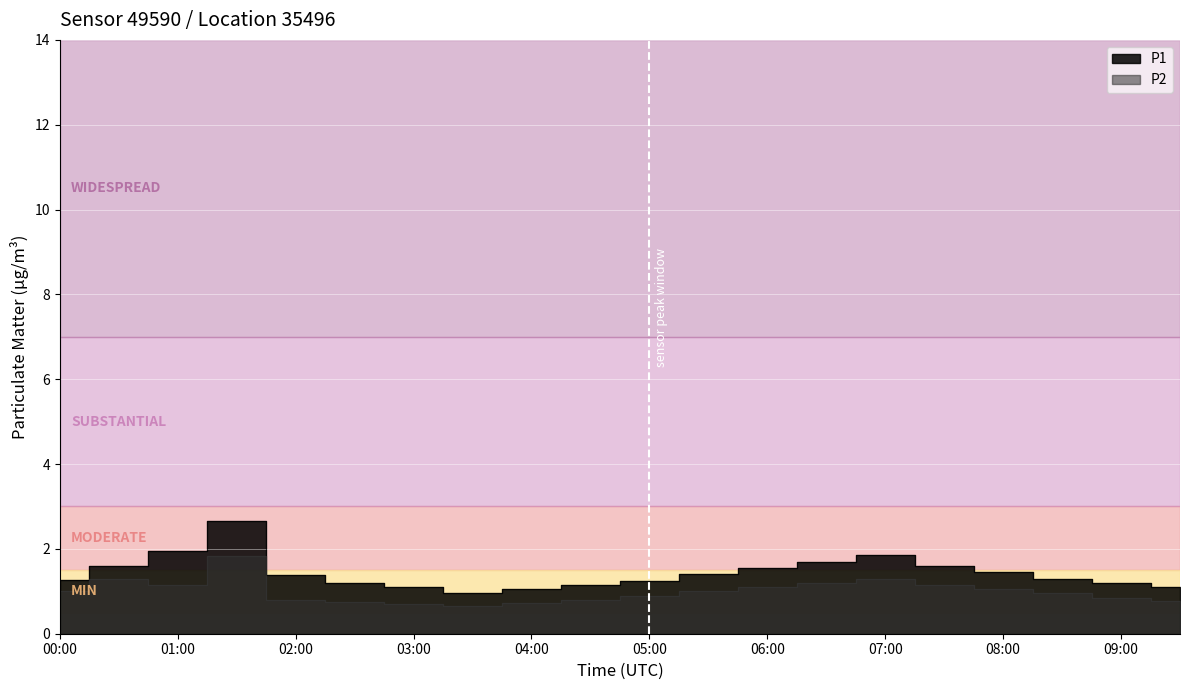

At 09:30, list the series in order from smallest to largest.

P2, P1